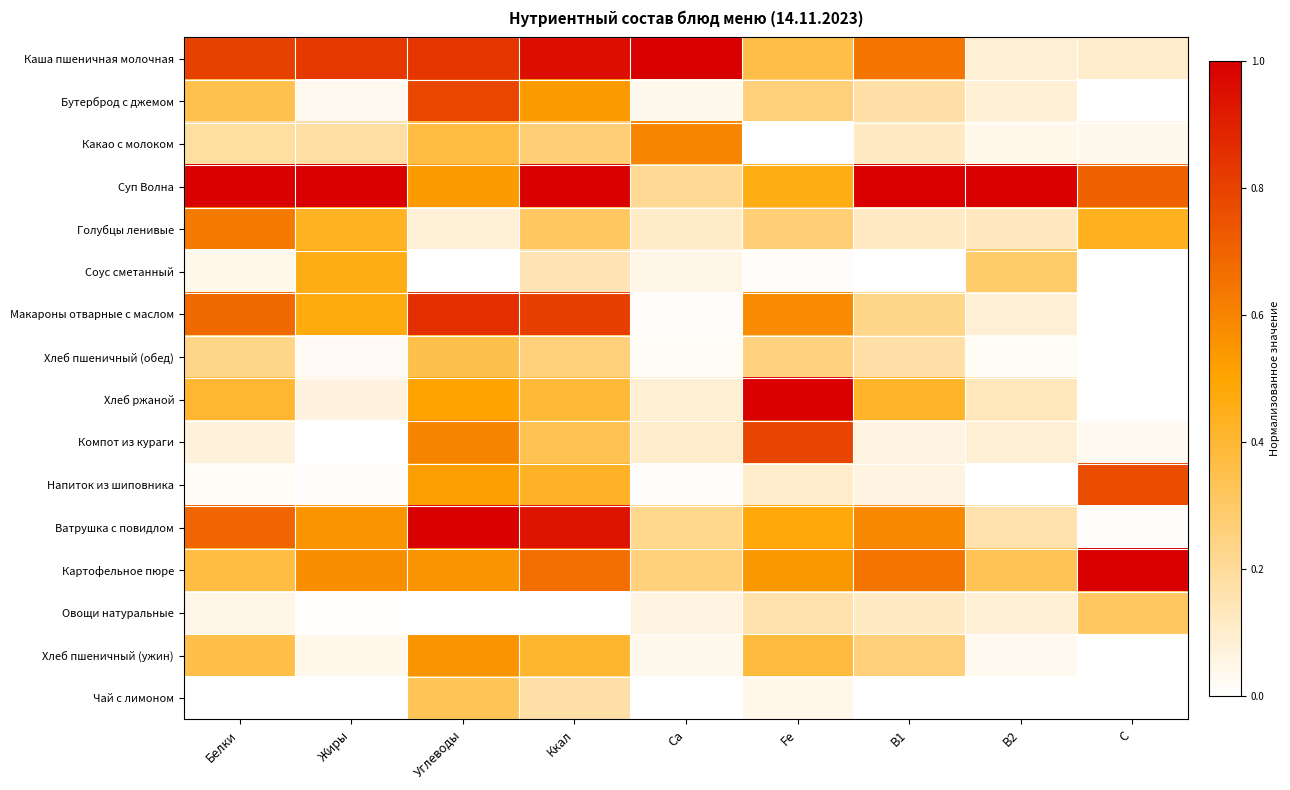

Which series changed the most between Fe and B2?

Хлеб ржаной